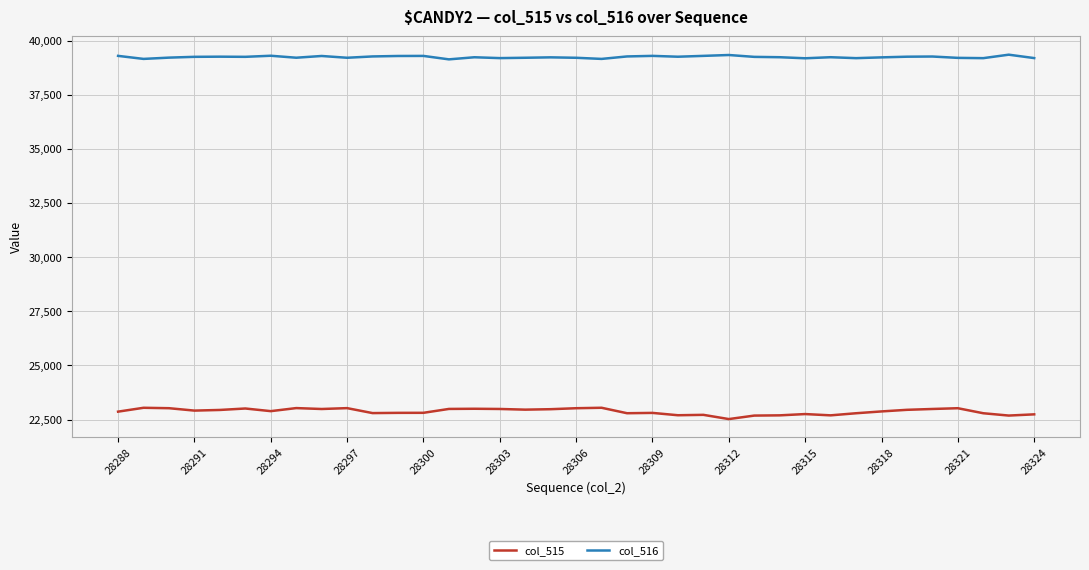

Rank the series by their average value, from lowest to highest.

col_515, col_516